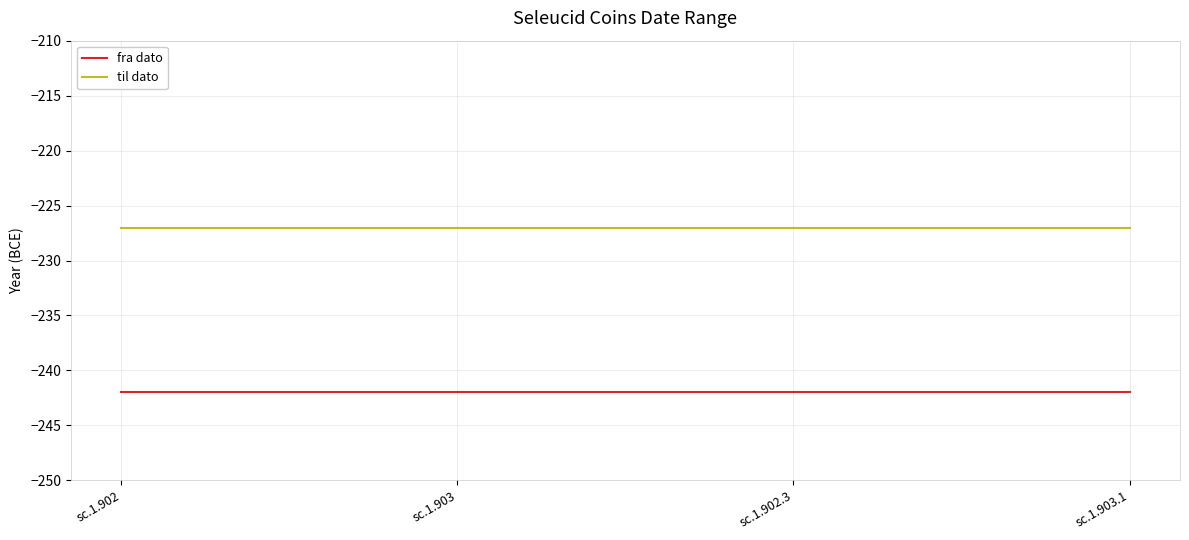

Does the chart have visible grid lines?

Yes